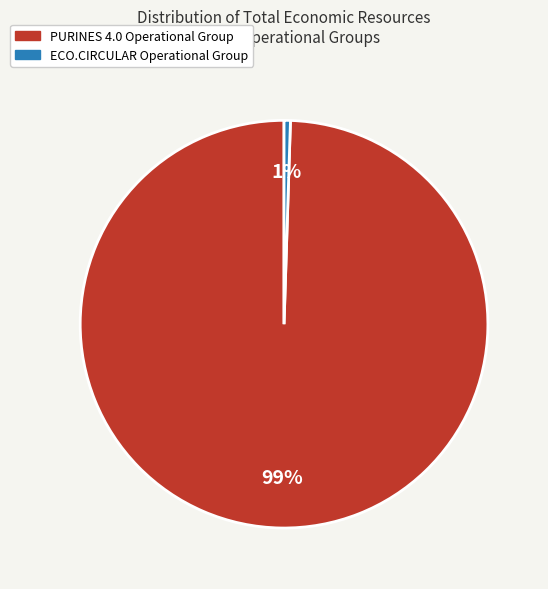

Which category accounts for the majority?

PURINES 4.0 Operational Group